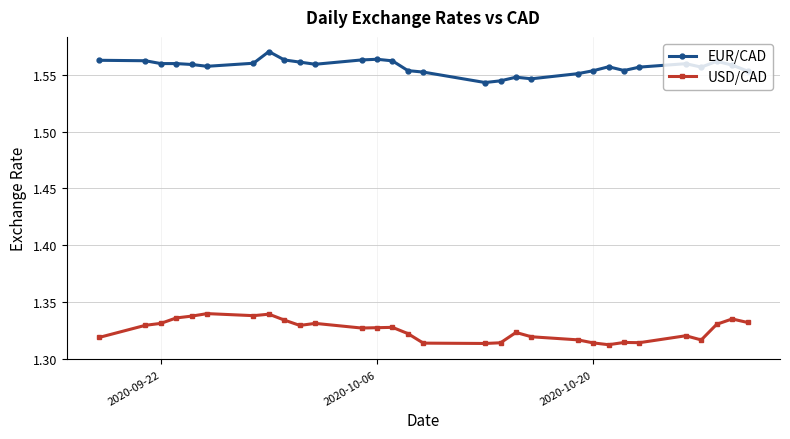

Rank the series by their maximum value, from highest to lowest.

EUR/CAD, USD/CAD